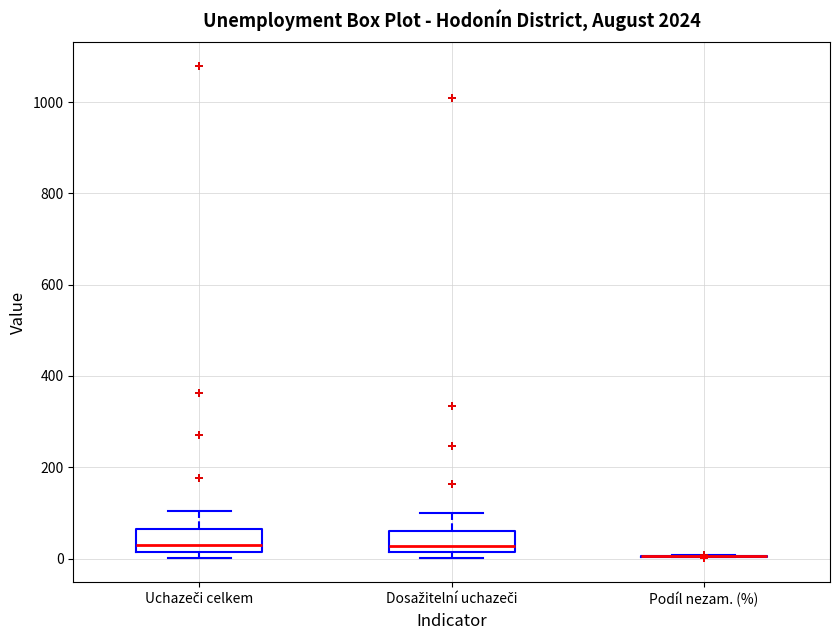

Reading left to right, transcribe this box plot: for each box, give where its median line is, the range the box spans, and where its two whiskers end, as read against the y-axis. The values are not printed on the chart, so give them approximately, as read against the axis.

Uchazeči celkem: median 40, box 20 to 60, whiskers 0 to 100
Dosažitelní uchazeči: median 20 (just above the box's lower edge), box 20 to 60, whiskers 0 to 100
Podíl nezam. (%): box collapsed to a line at 0, whiskers 0 to 0